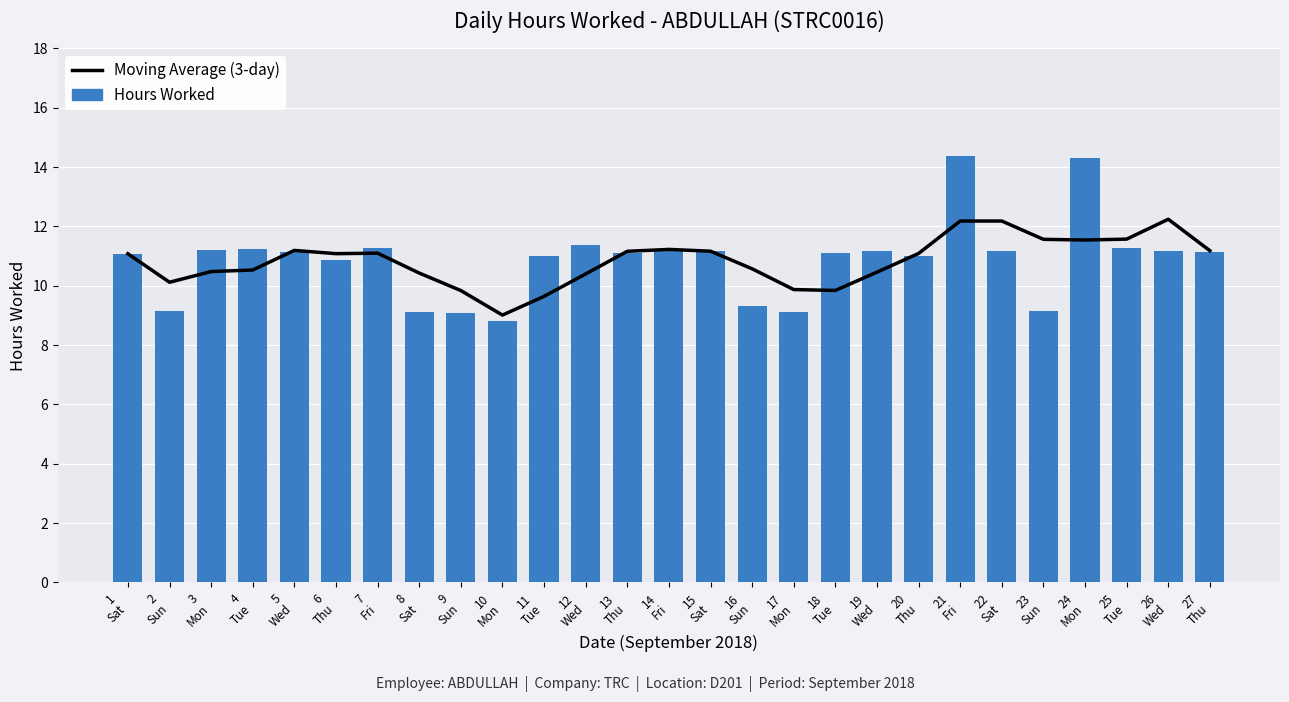

List the series in order of their peak value, lowest first.

Moving Average (3-day), Hours Worked